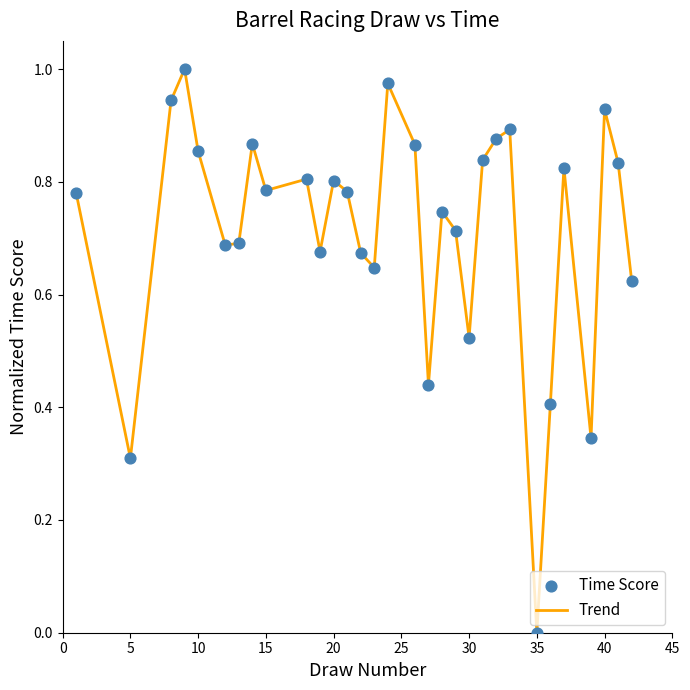

Is this an area chart (filled region under the line)?

No